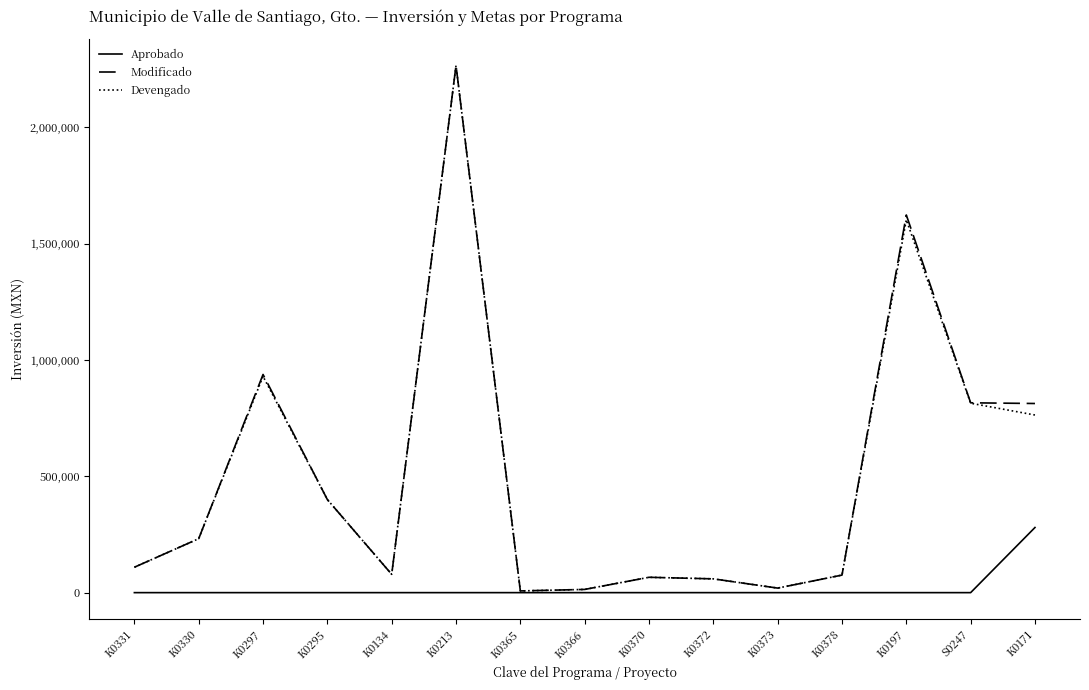

Rank the series at K0171 from highest to lowest value.

Modificado, Devengado, Aprobado